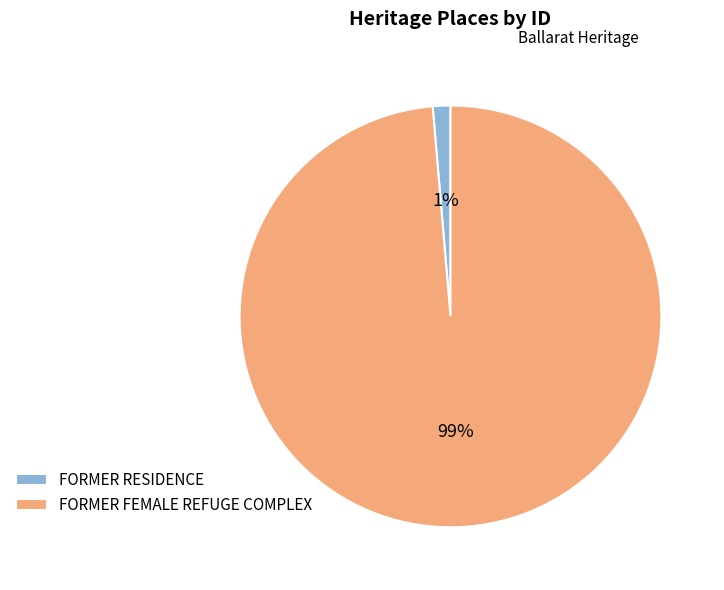

Combined, do FORMER FEMALE REFUGE COMPLEX and FORMER RESIDENCE account for over 50%?

Yes